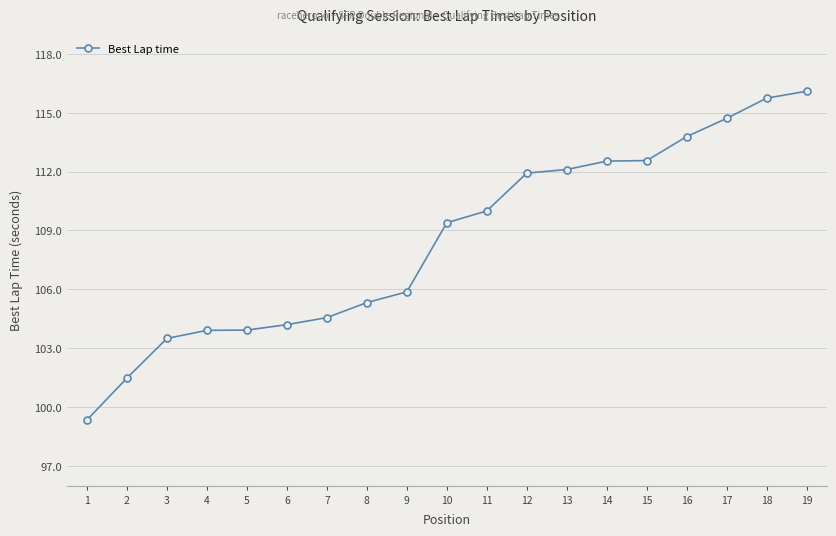

Where is the data nearest to the value 107?

9